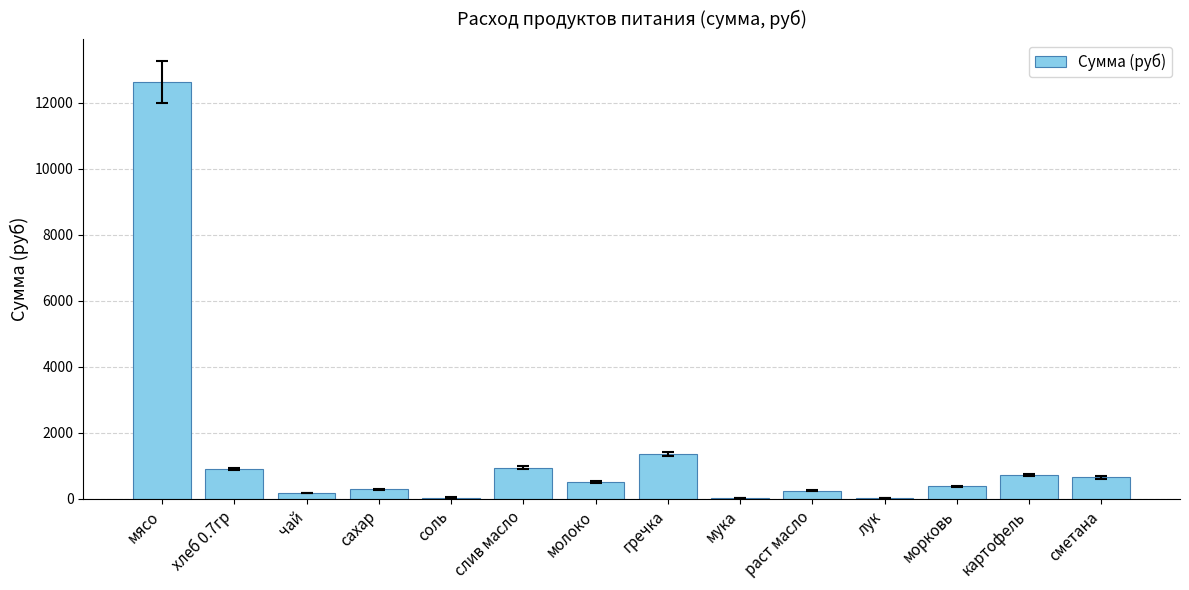

What is the sum of all values?

18945.2